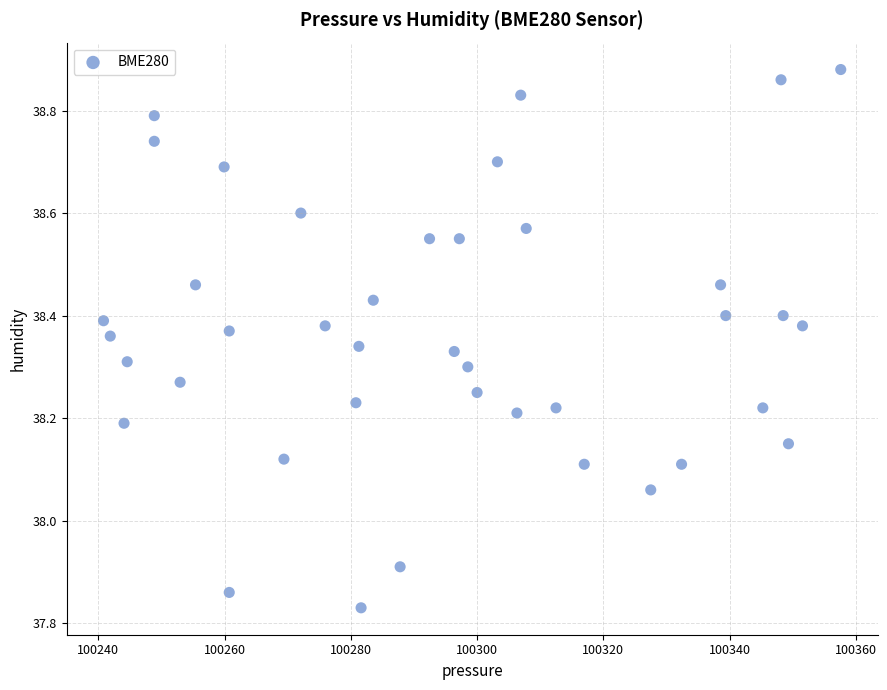

What is the range of X values (max minus min)?

116.8